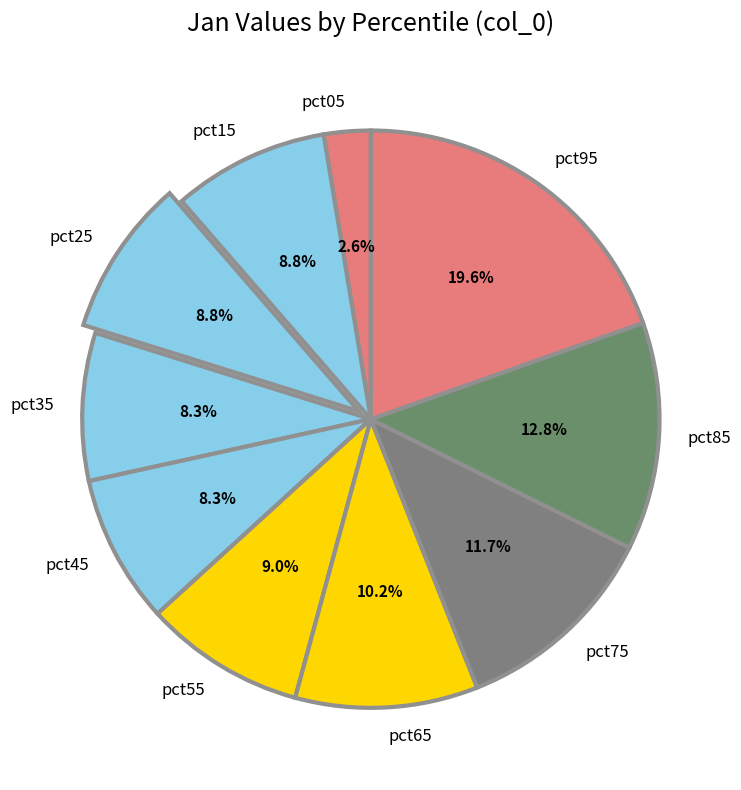

What percentage do pct45 and pct05 together represent?

10.9%